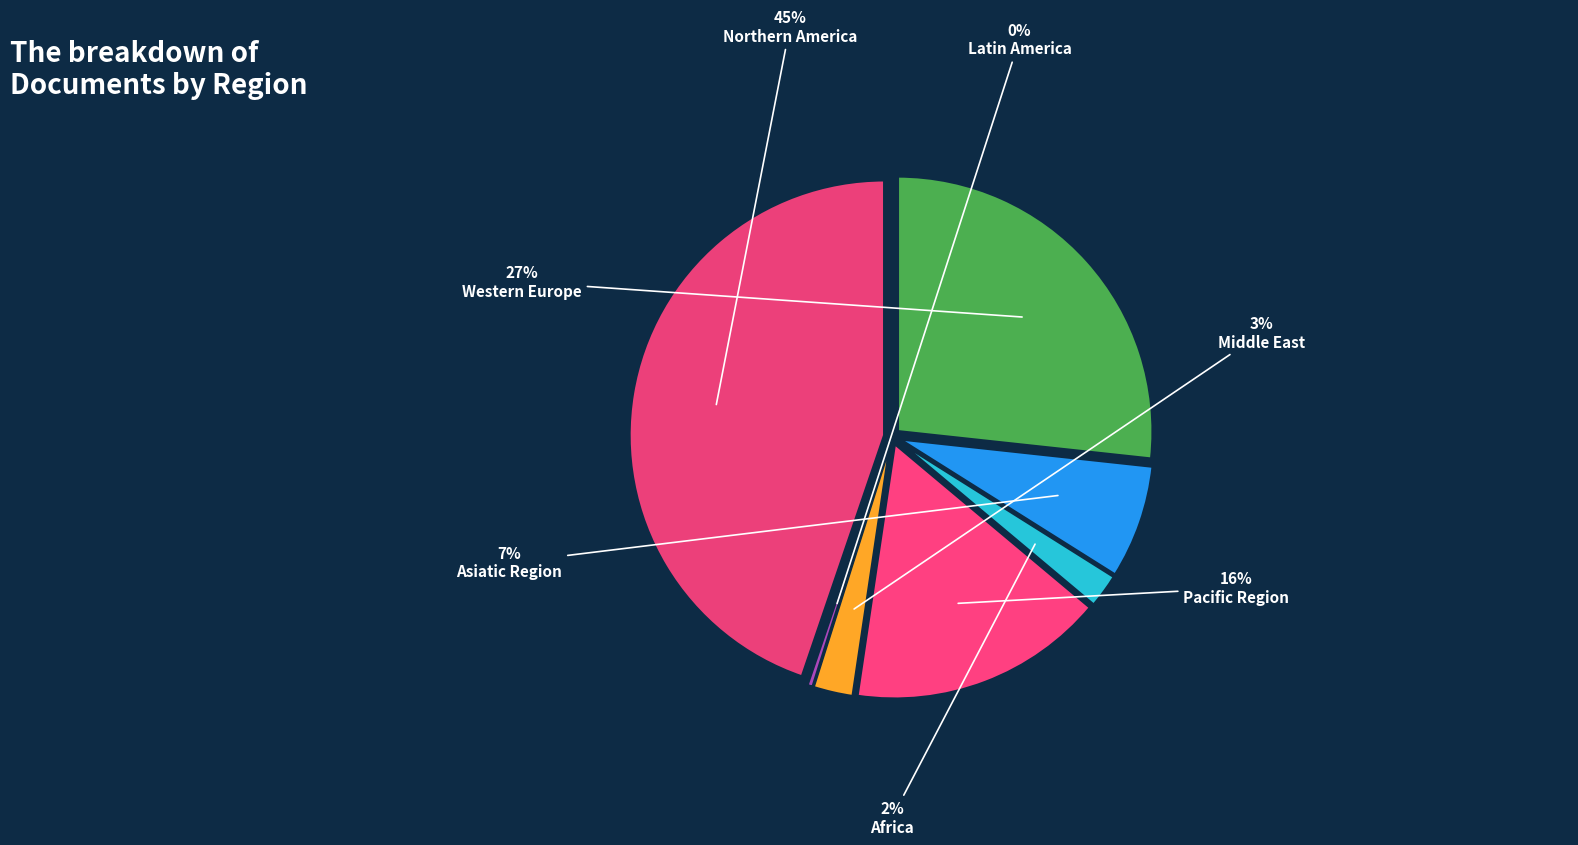

Is Northern America the majority of the pie?

Yes